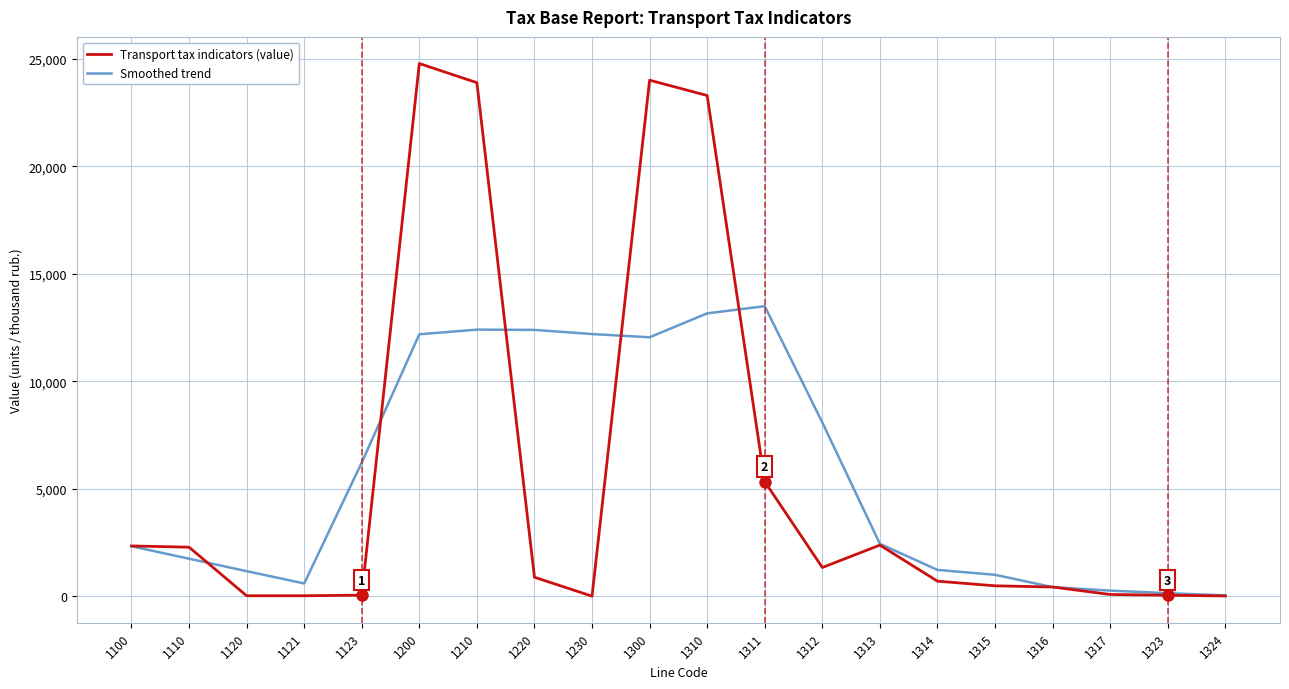

What is the minimum value for Transport tax indicators (value)?

5.0